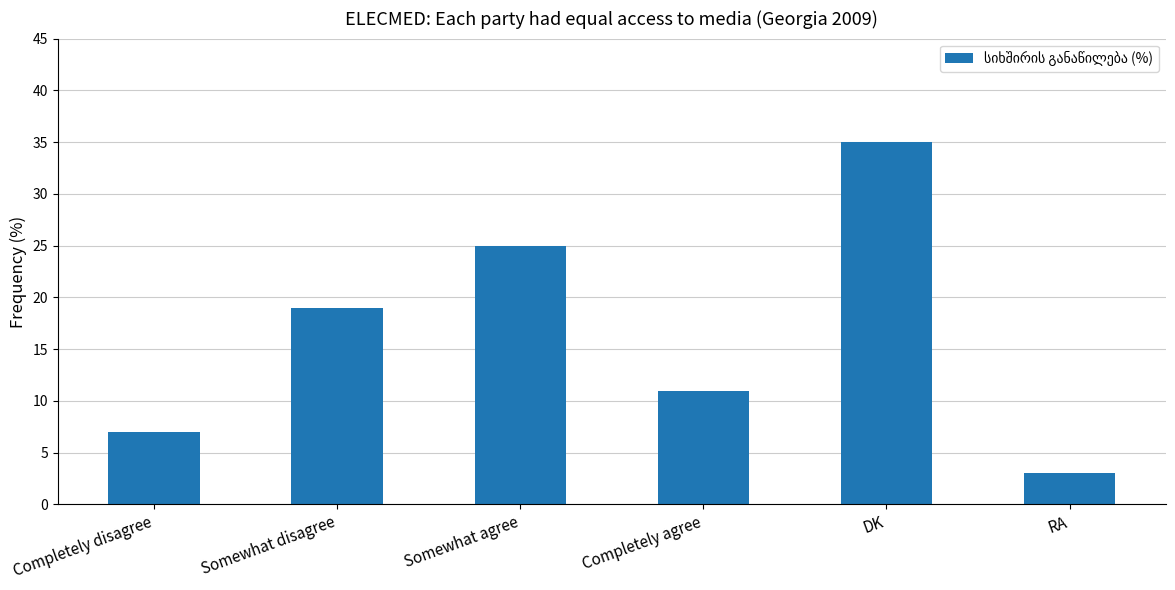

Are the bars grouped side by side (vs. stacked)?

No